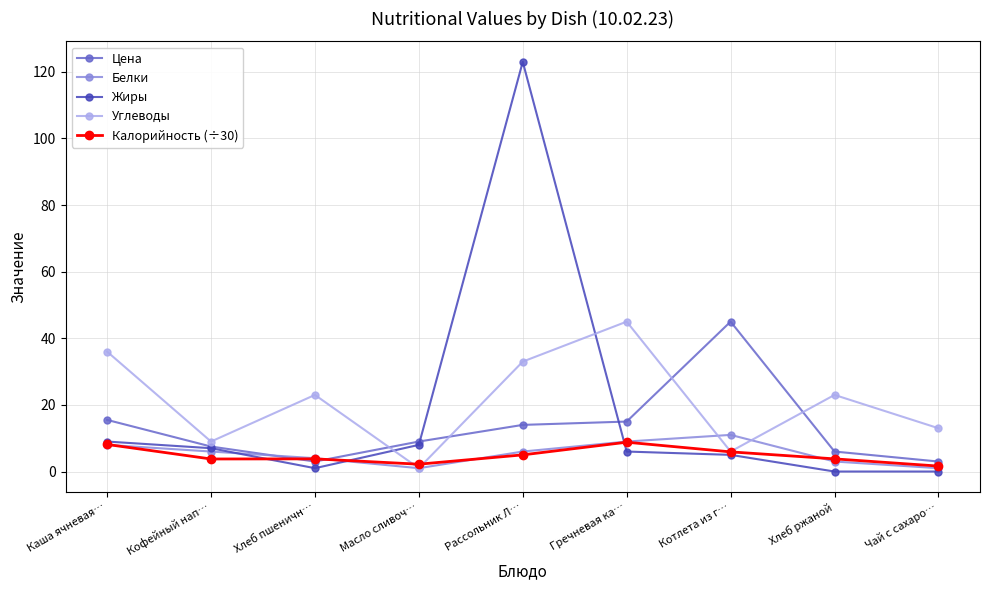

What is the approximate value of Углеводы at Хлеб ржаной?

23.0